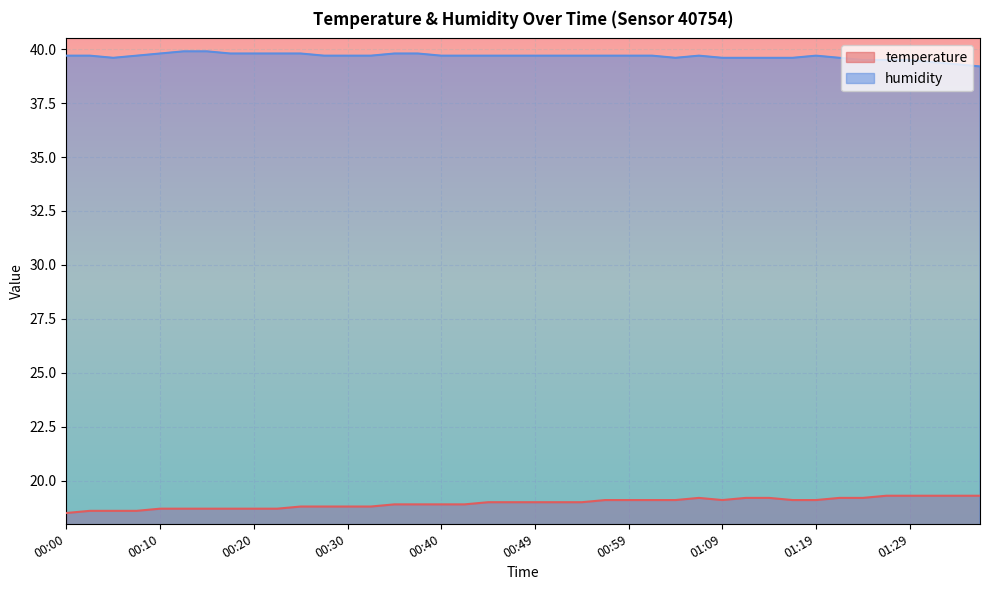

What is the maximum value for temperature?

19.3